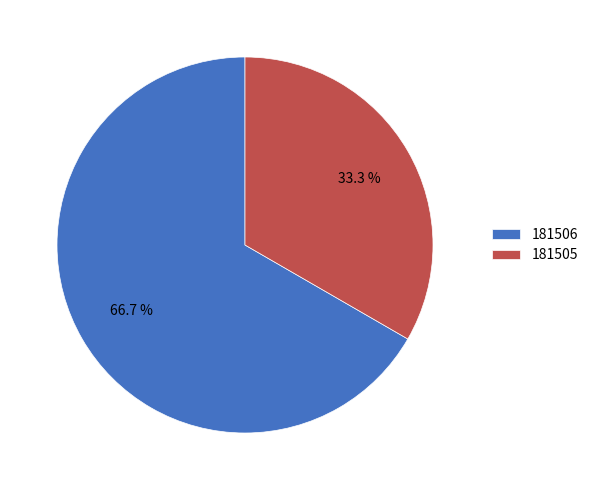

What portion of the pie excludes 181505?

66.7%